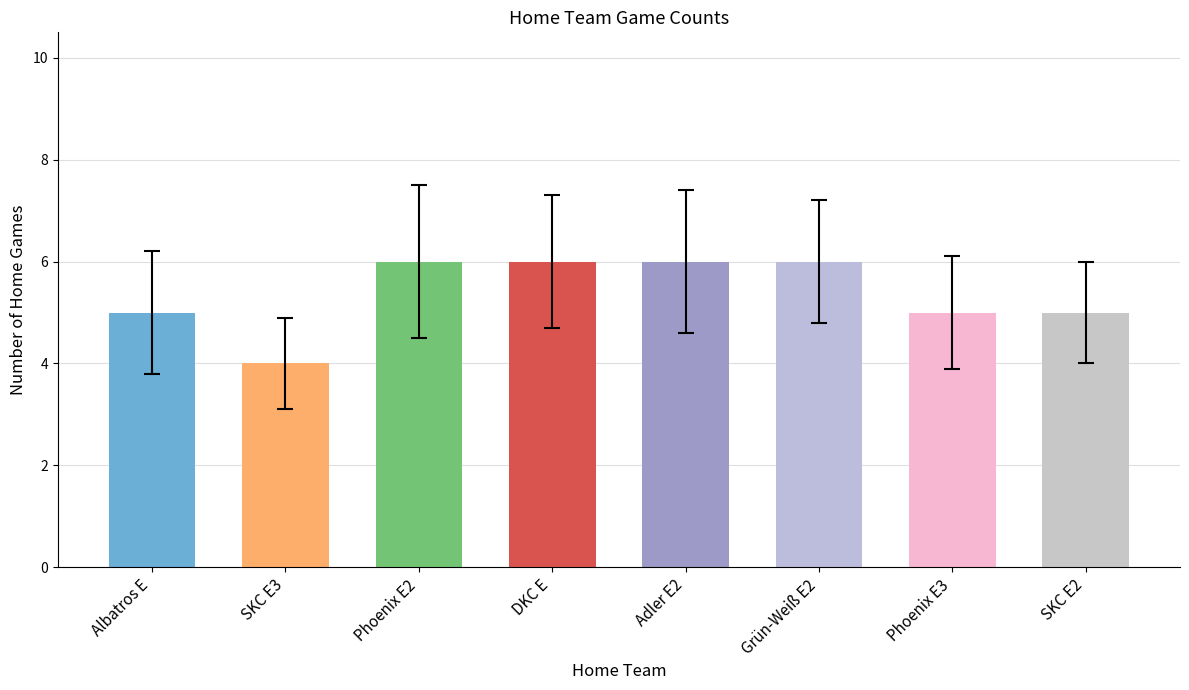

What is the value of the 2nd bar from the left?

4